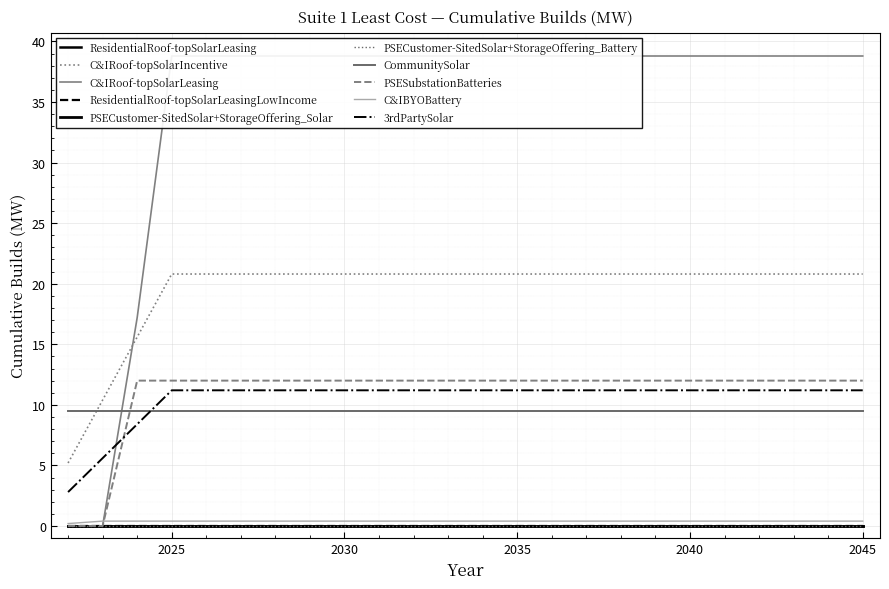

Which series changed the most between 2026 and 2032?

C&IRoof-topSolarIncentive